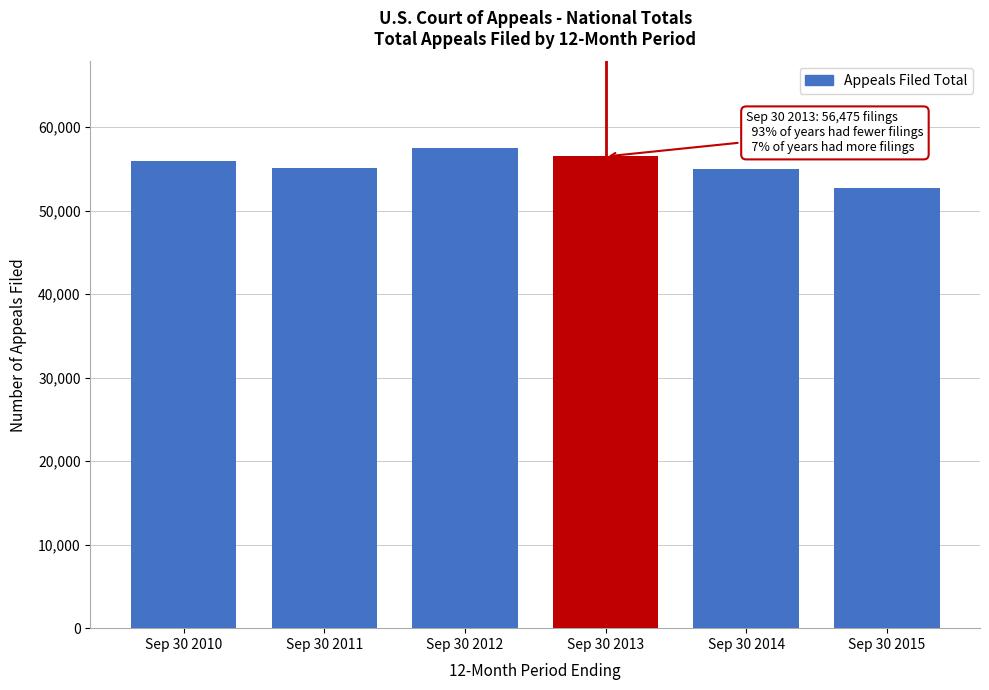

Is it true that the value at Sep 30 2012 is 13696?

False